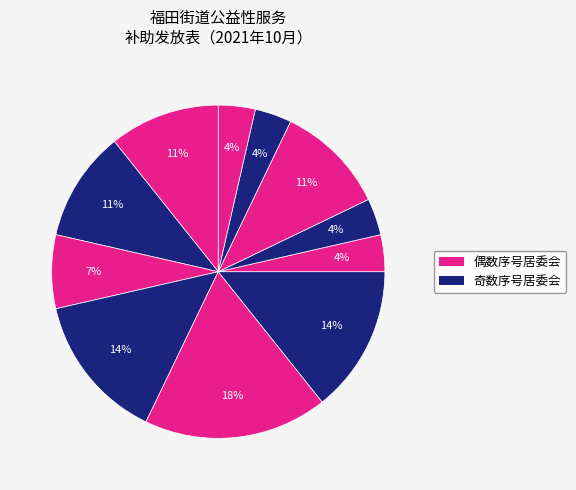

How many segments does this pie chart have?

11